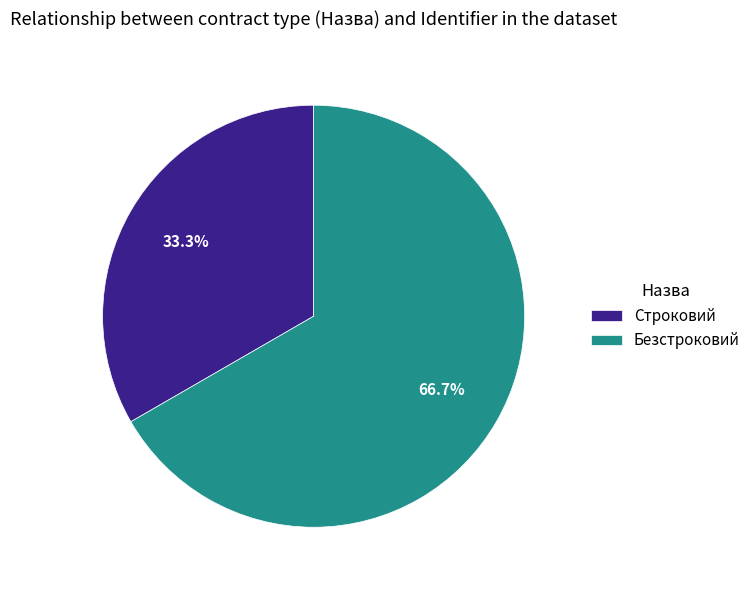

Is there a majority slice in this chart?

Yes